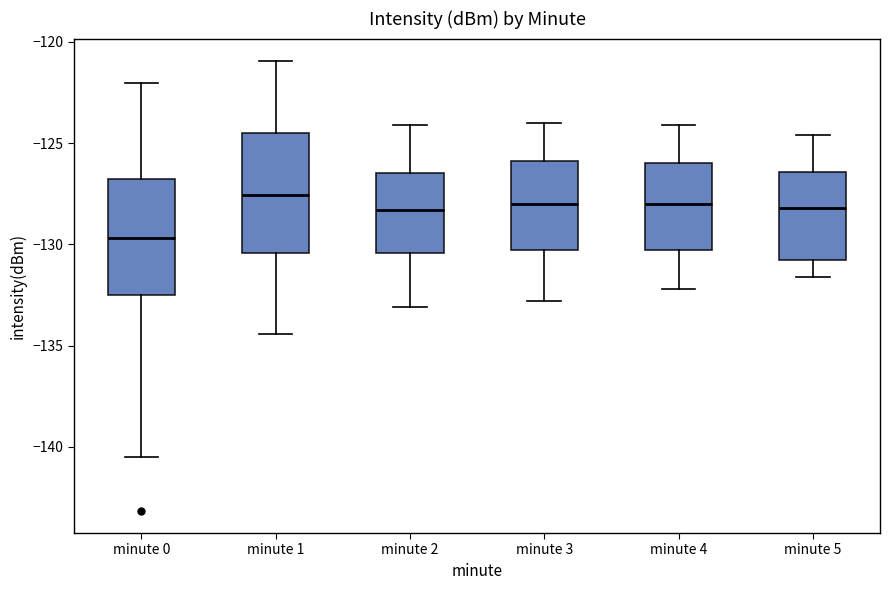

Reading left to right, transcribe this box plot: for each box, give where its median line is, the range the box spans, and where its two whiskers end, as read against the y-axis. The values are not printed on the chart, so give them approximately, as read against the axis.

minute 0: median -129.5, box -132.5 to -127.0, whiskers -140.5 to -122.0
minute 1: median -127.5, box -130.5 to -124.5, whiskers -134.5 to -121.0
minute 2: median -128.5, box -130.5 to -126.5, whiskers -133.0 to -124.0
minute 3: median -128.0, box -130.5 to -126.0, whiskers -133.0 to -124.0
minute 4: median -128.0, box -130.5 to -126.0, whiskers -132.0 to -124.0
minute 5: median -128.0, box -131.0 to -126.5, whiskers -131.5 to -124.5